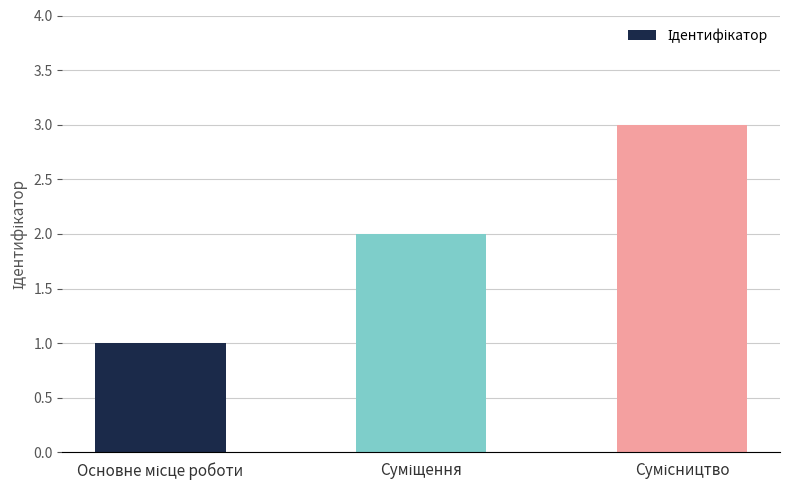

What is the maximum value shown in the chart?

3